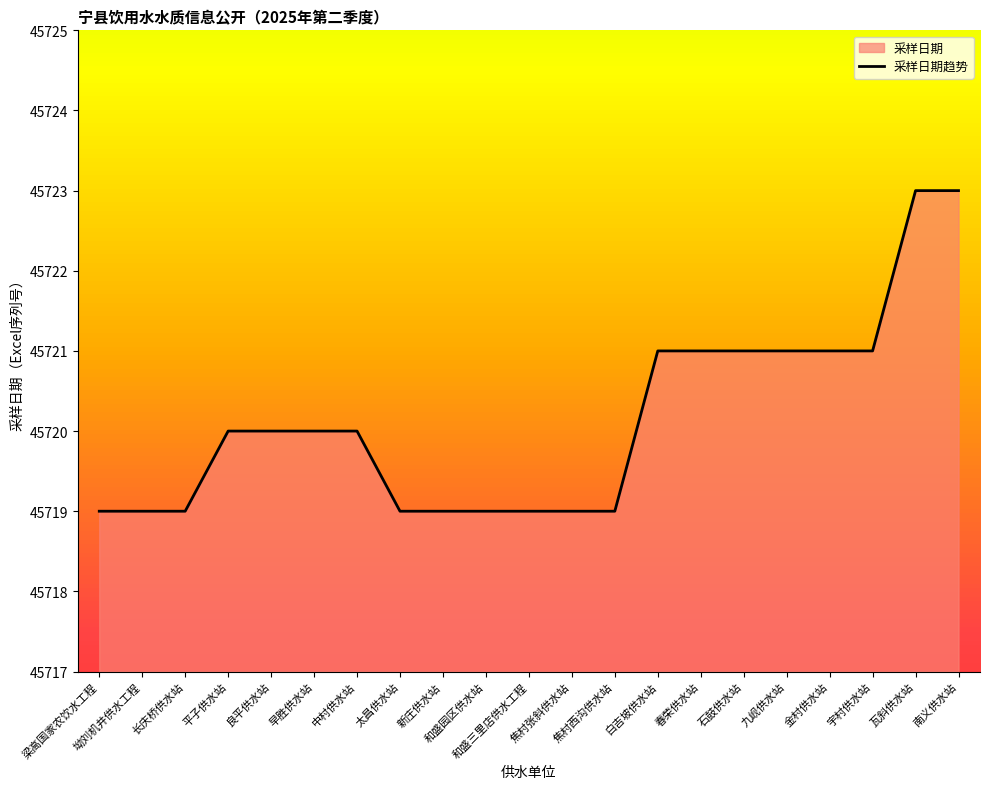

What is the minimum value shown in the chart?

45719